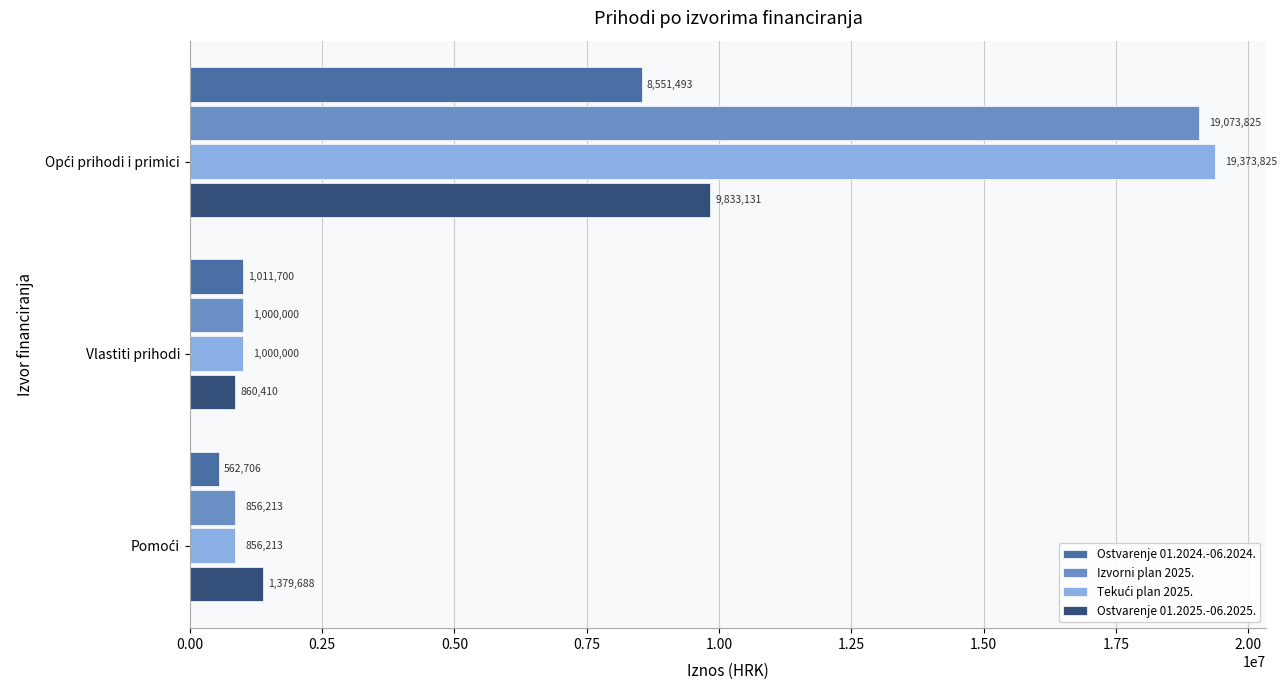

What is the maximum value shown in the chart?

19373825.0